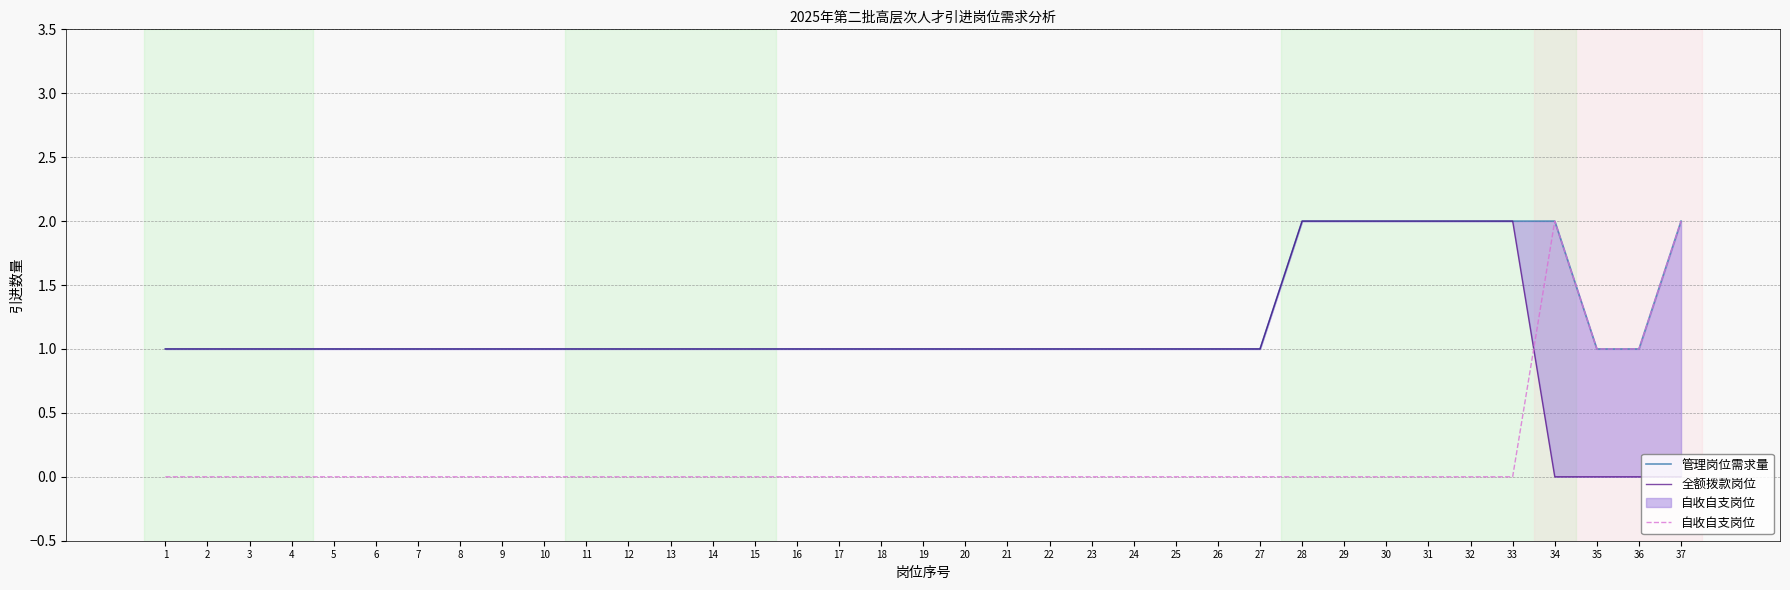

Which category has the lowest value in the 管理岗位需求量 series?

1